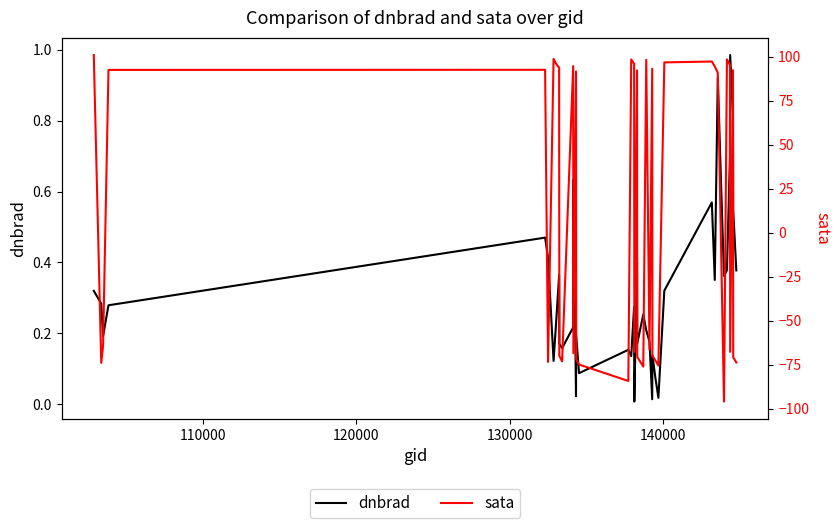

What are all the series names shown in the legend?

dnbrad, sata